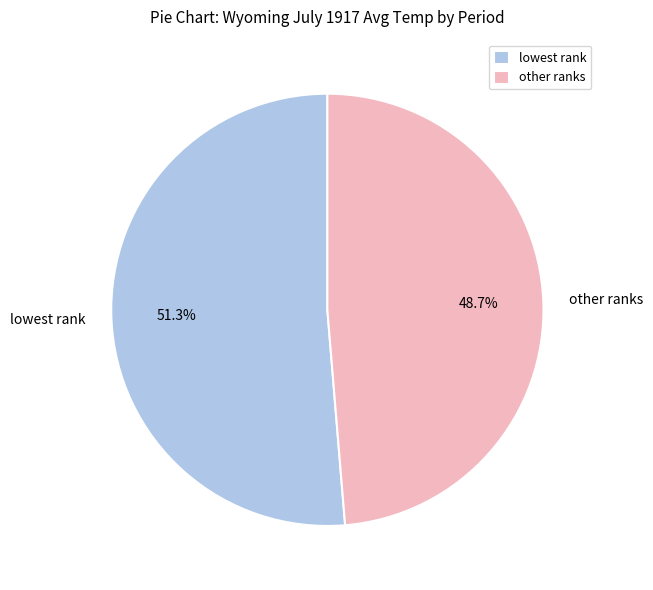

How many slices are in this pie chart?

2